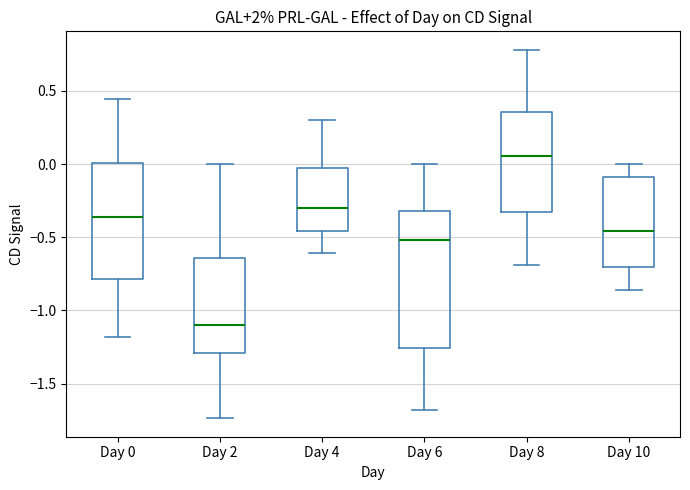

Reading left to right, transcribe this box plot: for each box, give where its median line is, the range the box spans, and where its two whiskers end, as read against the y-axis. The values are not printed on the chart, so give them approximately, as read against the axis.

Day 0: median -0.35, box -0.80 to 0.00, whiskers -1.20 to 0.45
Day 2: median -1.10, box -1.30 to -0.65, whiskers -1.75 to 0.00
Day 4: median -0.30, box -0.45 to 0.00, whiskers -0.60 to 0.30
Day 6: median -0.50, box -1.25 to -0.30, whiskers -1.70 to 0.00
Day 8: median 0.05, box -0.35 to 0.35, whiskers -0.70 to 0.80
Day 10: median -0.45, box -0.70 to -0.10, whiskers -0.85 to 0.00